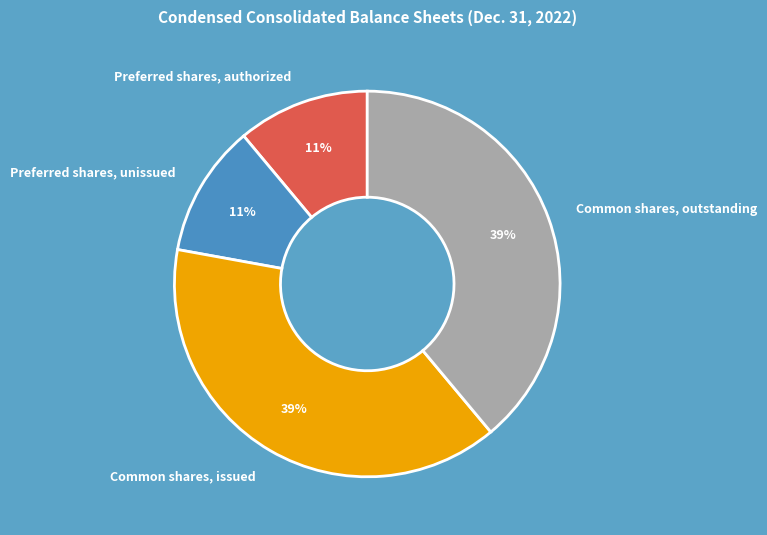

To the nearest percent, what percentage of the pie is Preferred shares, authorized?

11%